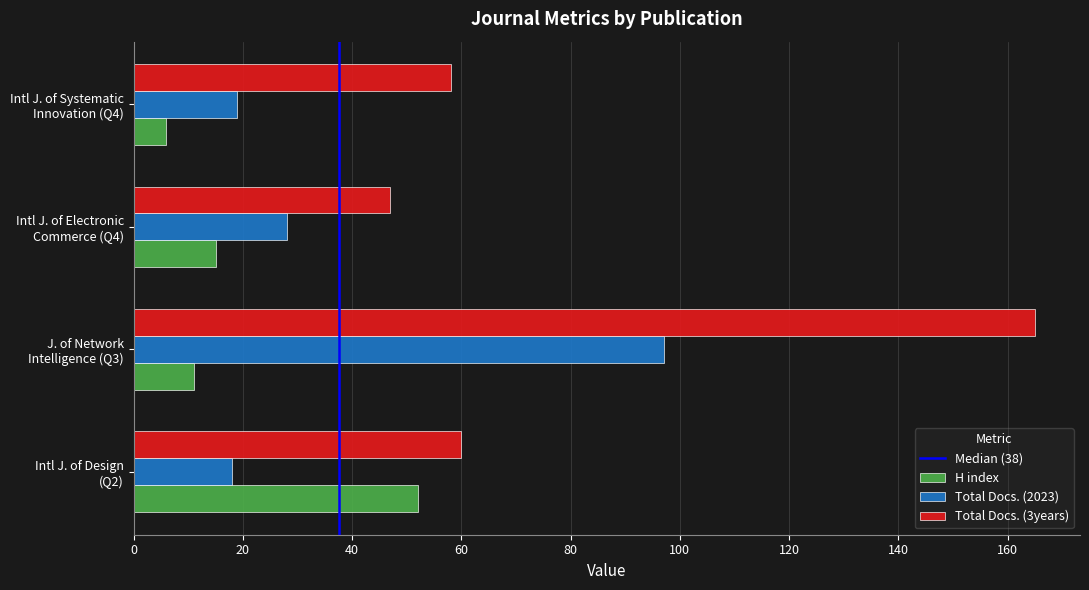

What is the smallest value displayed?

6